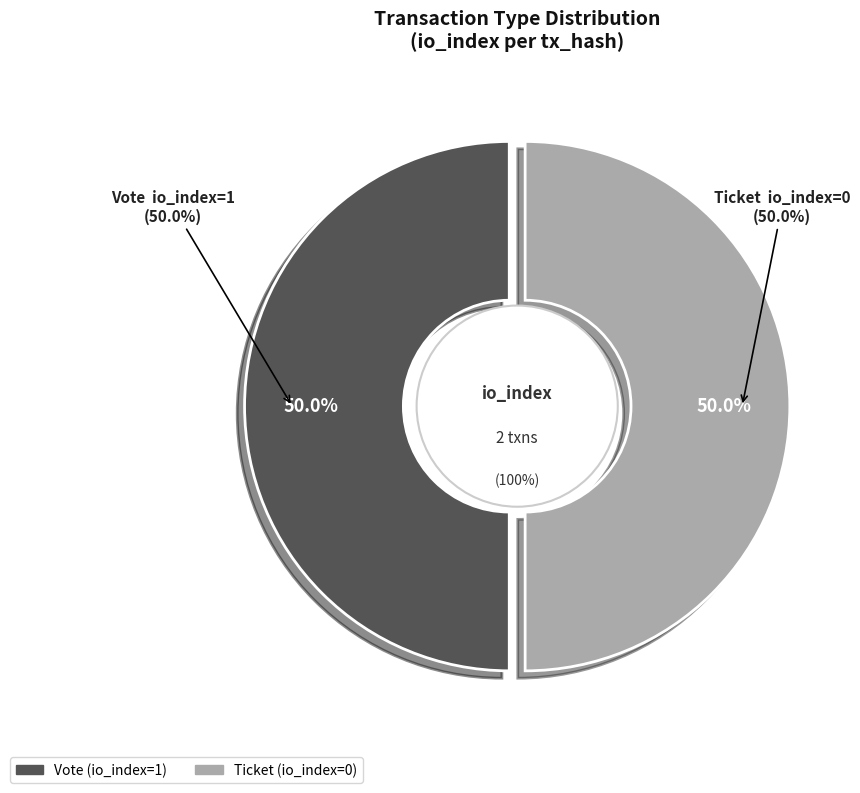

Count the number of slices in the pie.

2